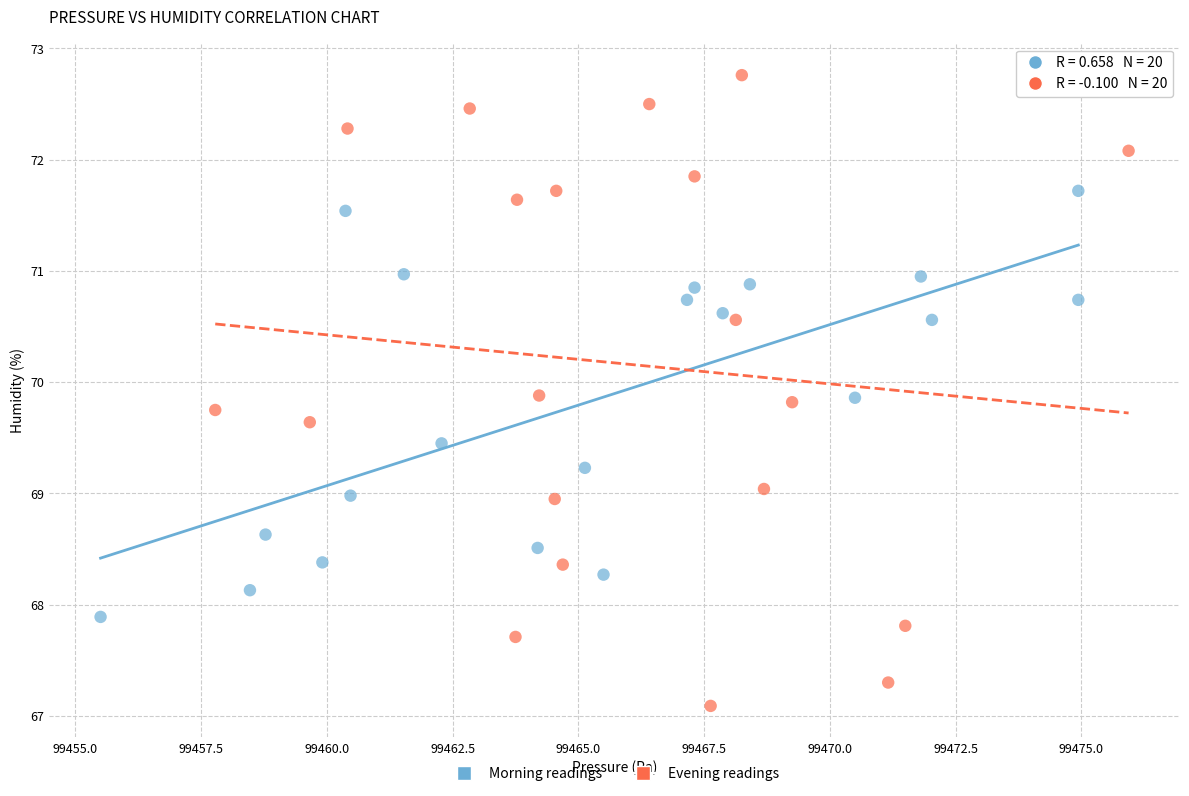

Which series contains the highest Y value?

Evening readings